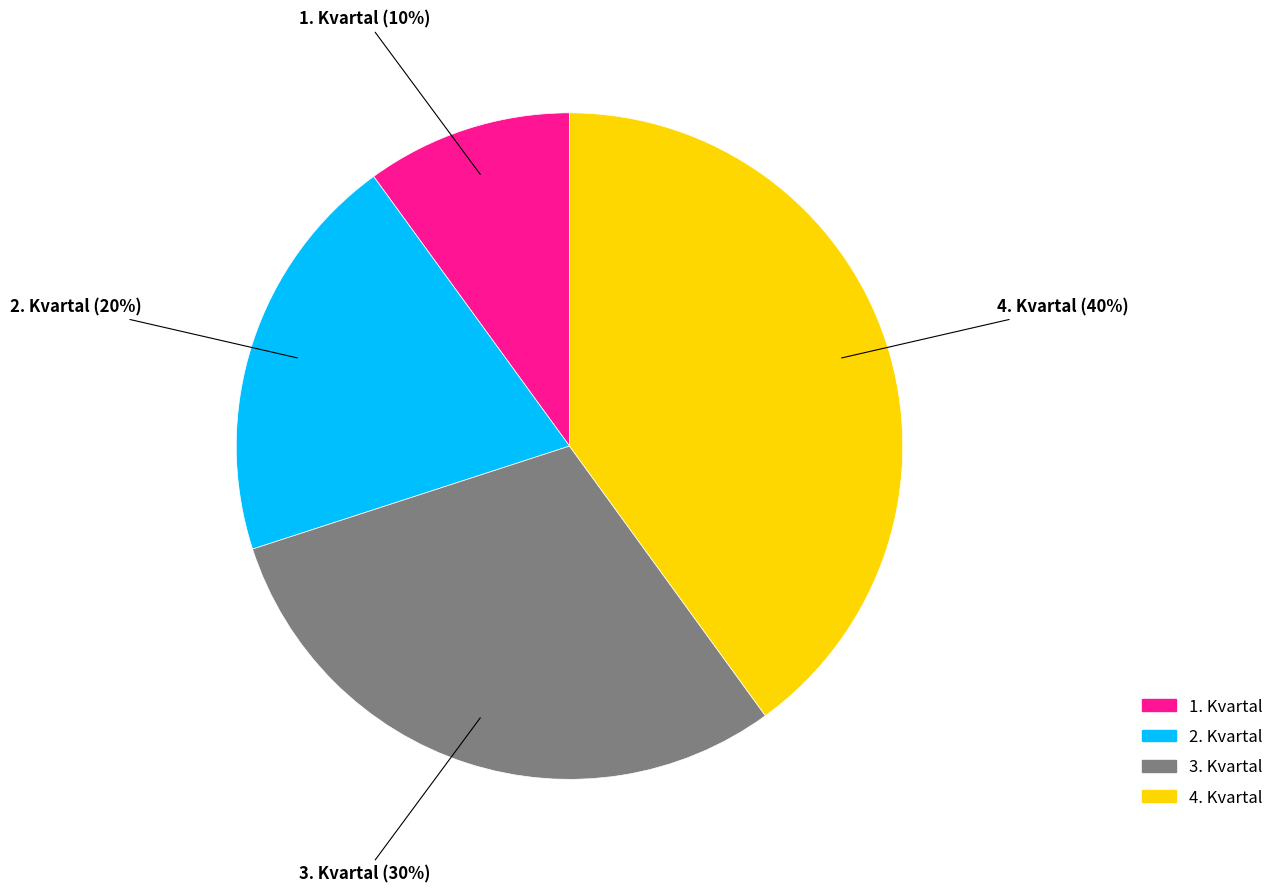

What percentage is the 4. Kvartal slice, to the nearest percent?

40%